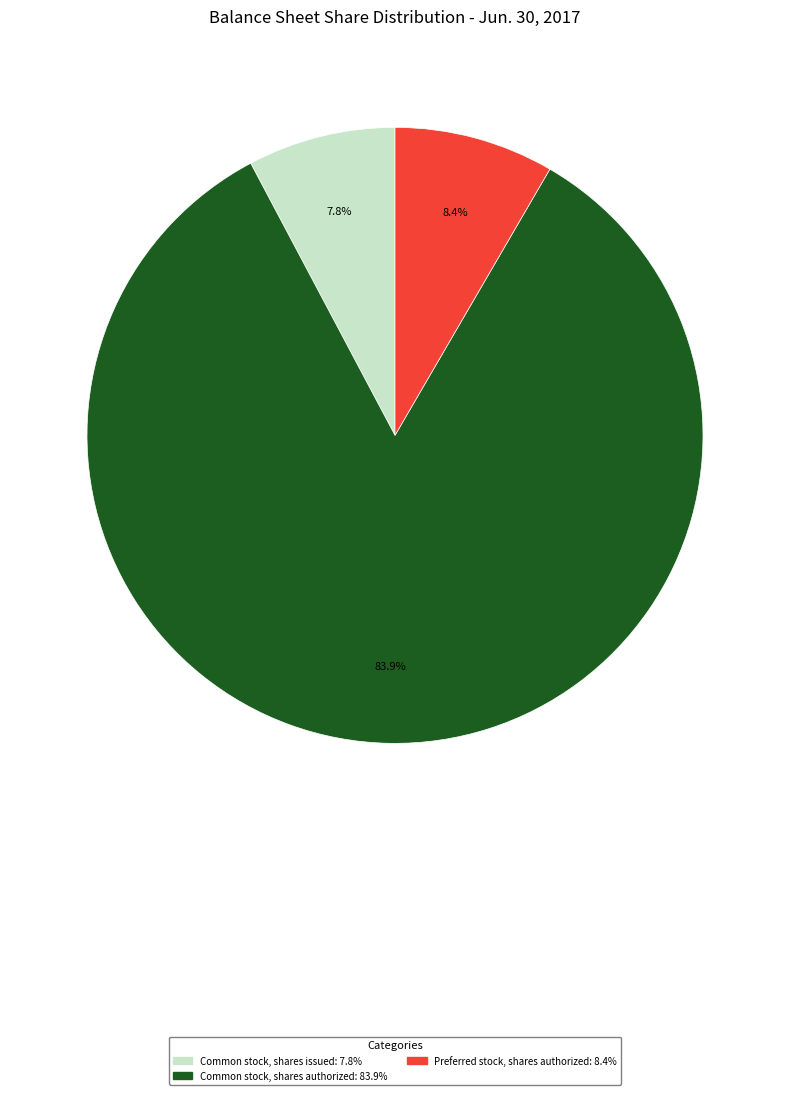

Which category has the biggest portion of the pie?

Common stock, shares authorized